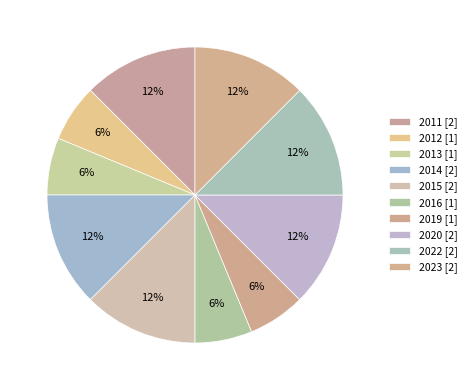

Is there any slice that represents more than half of the pie?

No